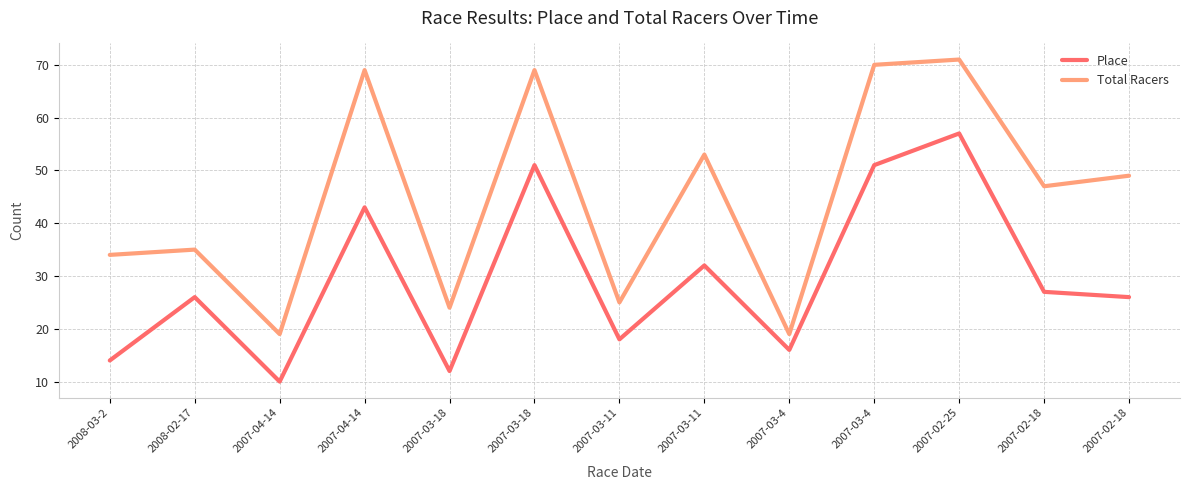

In Total Racers, how many points are higher than both neighbors (excluding endpoints)?

5